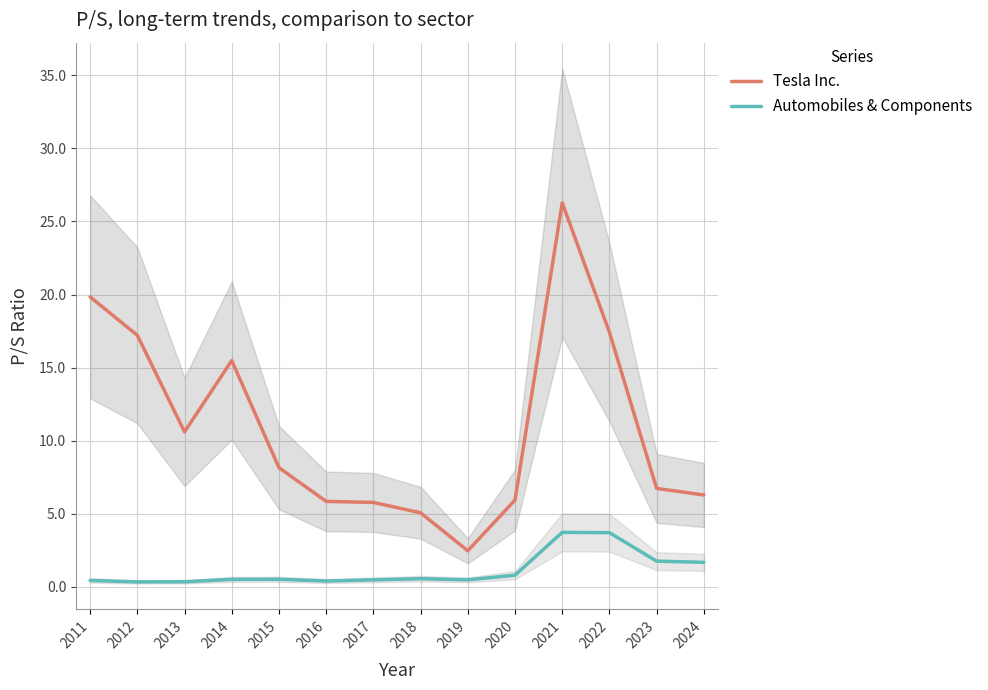

How many lines are shown in the chart?

2